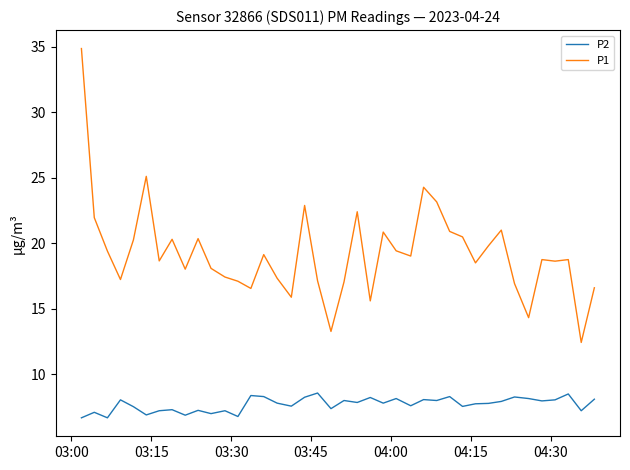

Rank the series by their maximum value, from lowest to highest.

P2, P1